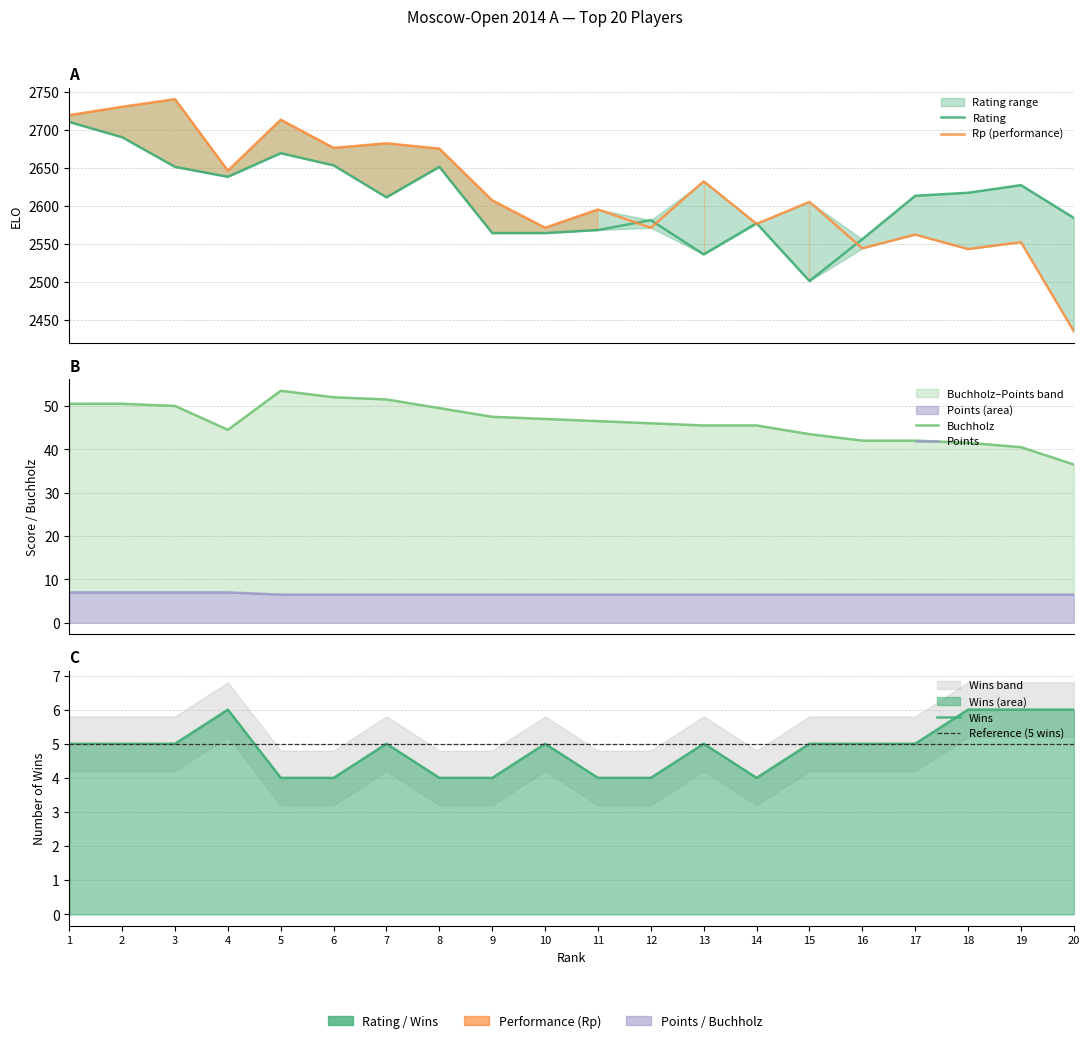

At which category is the sum across all series the highest?

1